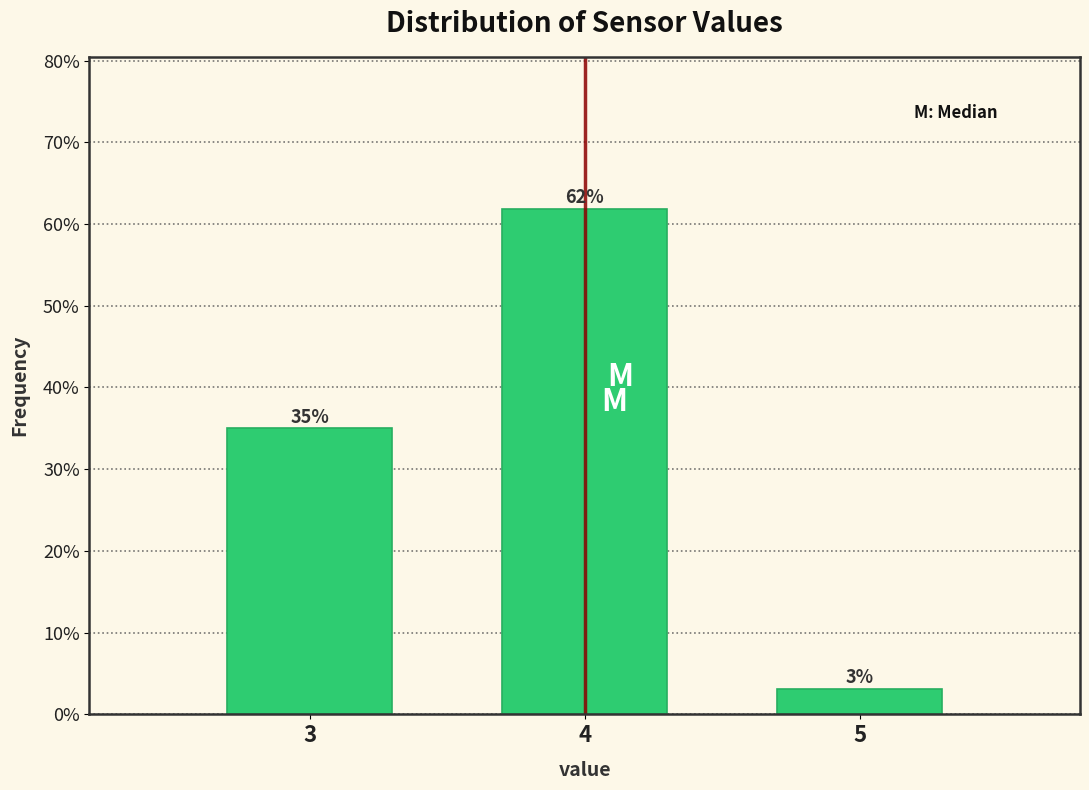

Does the chart contain any negative values?

No